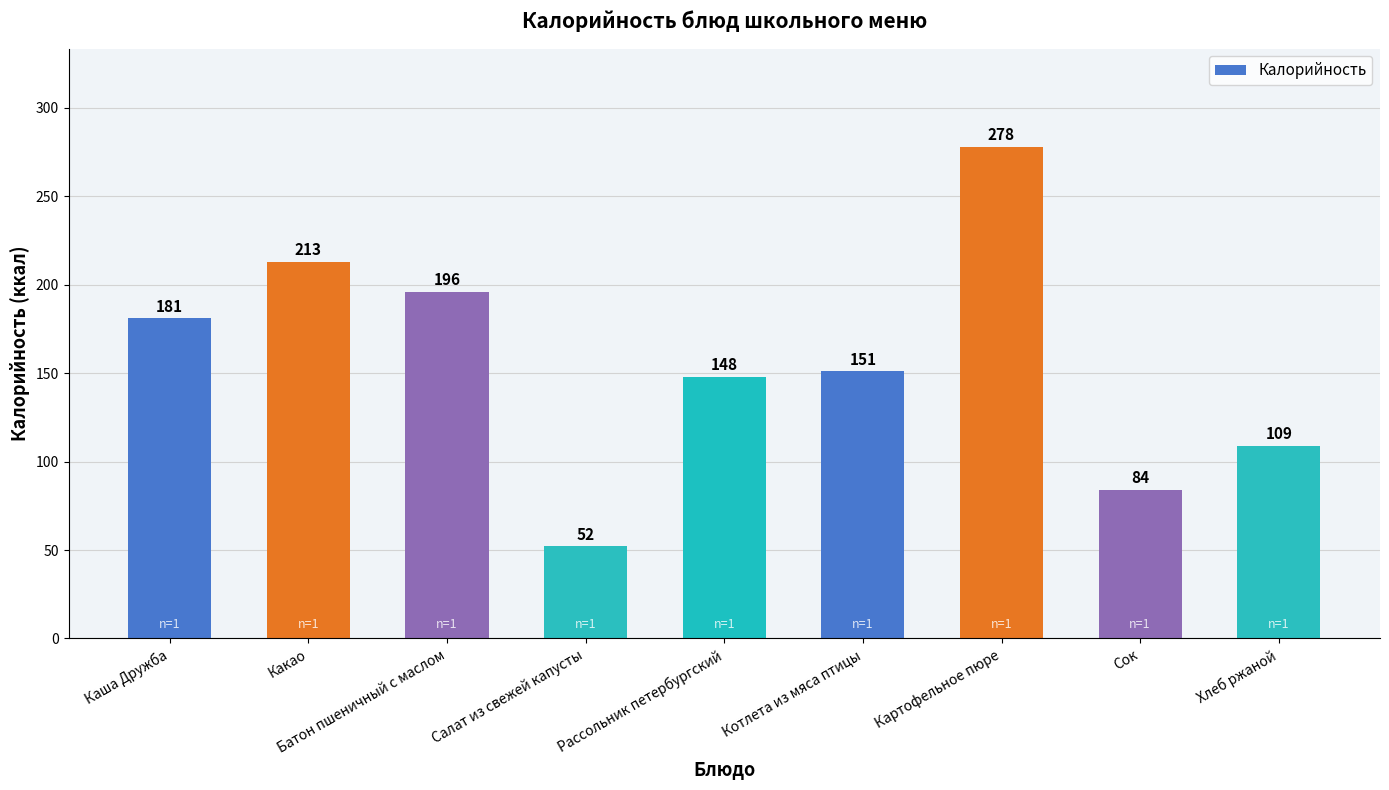

Reading right to left, list all the values displayed in this chart.

109	84	278	151	148	52	196	213	181